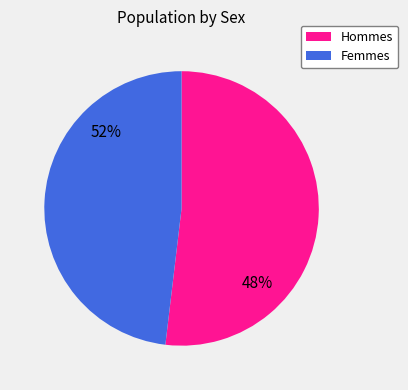

Is it true that Hommes is 44% of the pie?

False